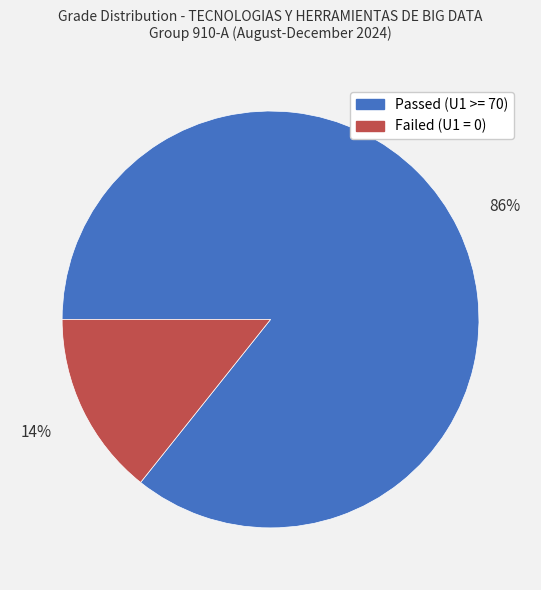

The Failed (U1 = 0) slice represents 14% of the pie. True or false?

True